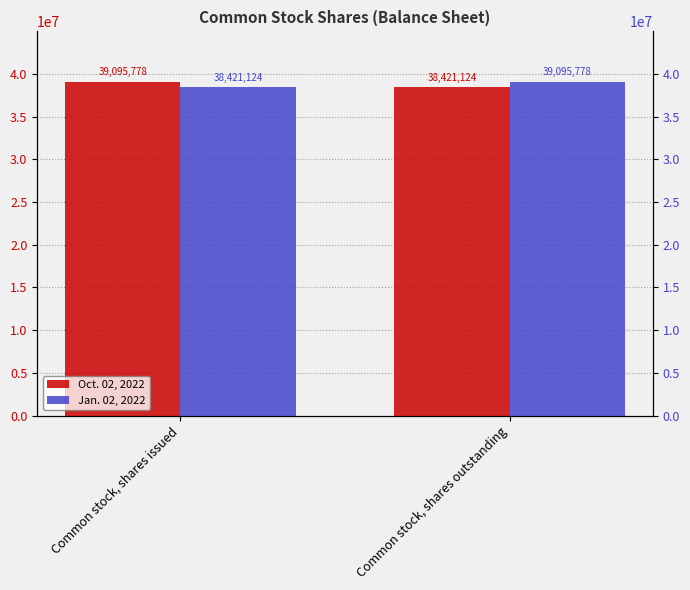

List the series in order of their peak value, highest first.

Oct. 02, 2022, Jan. 02, 2022